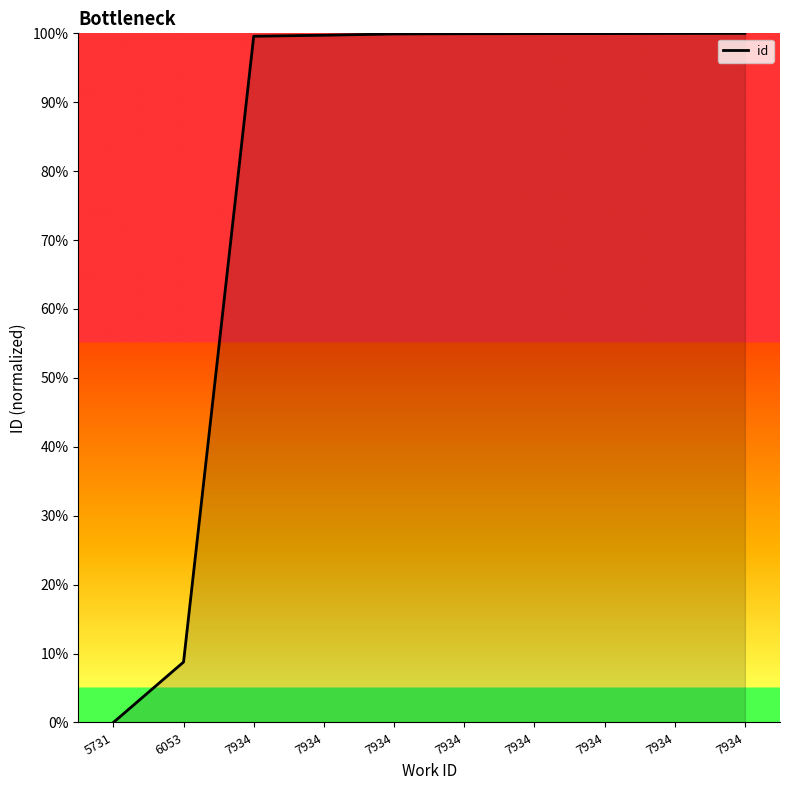

What is the difference between the values at 7934 and 7934?

0.1